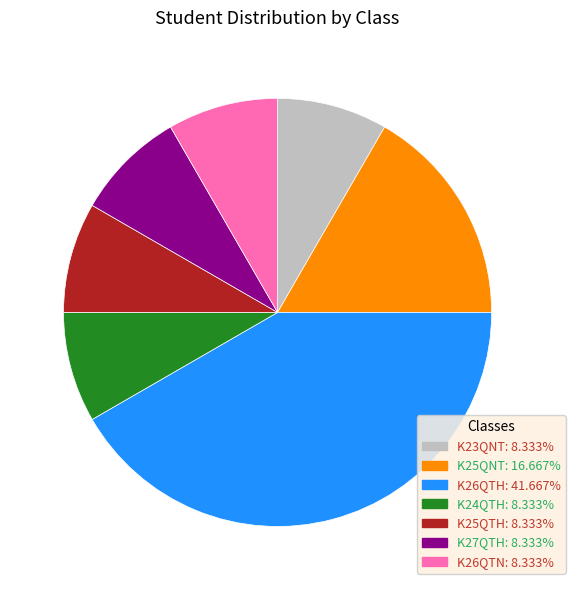

True or false: K26QTN accounts for 1% of the total.

False